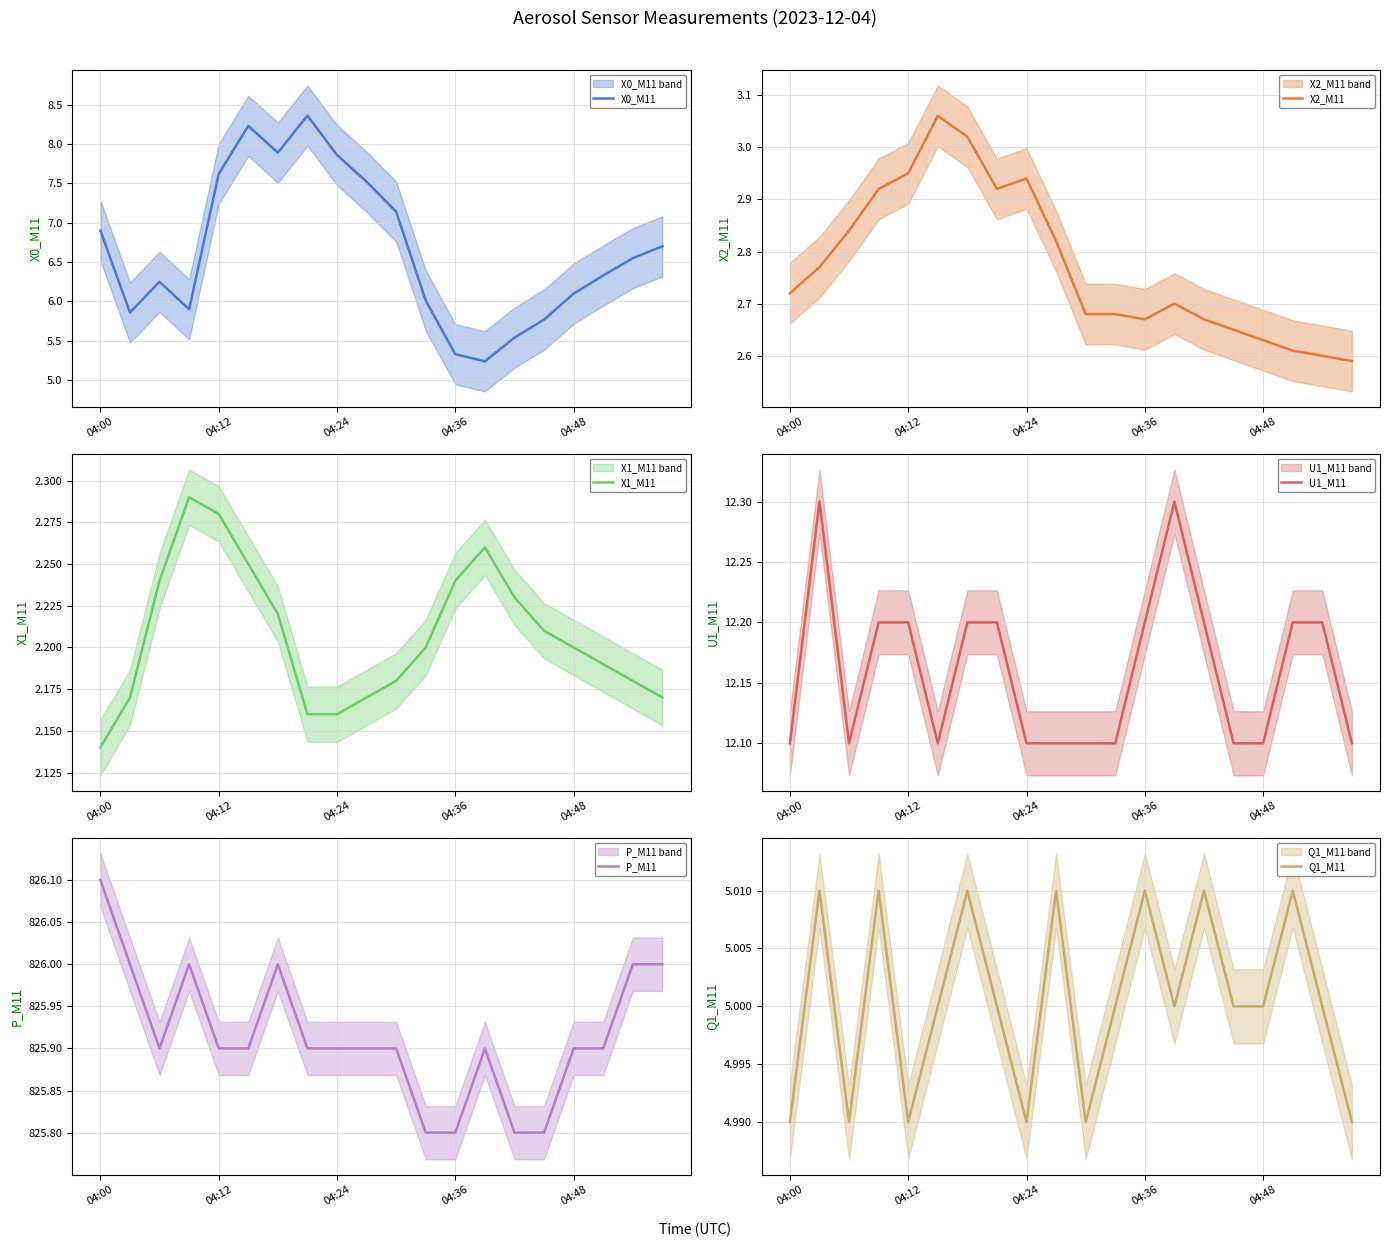

How many data points in X0_M11 are above 6?

14